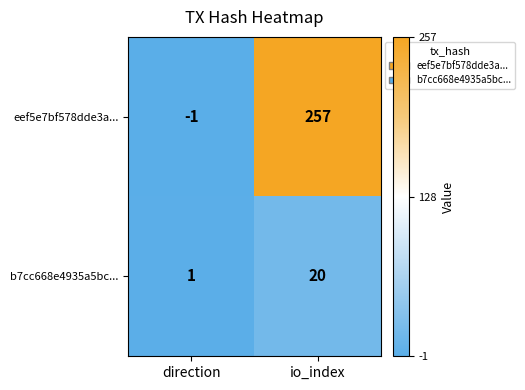

At which label is eef5e7bf578dde3a... closest to 128?

direction